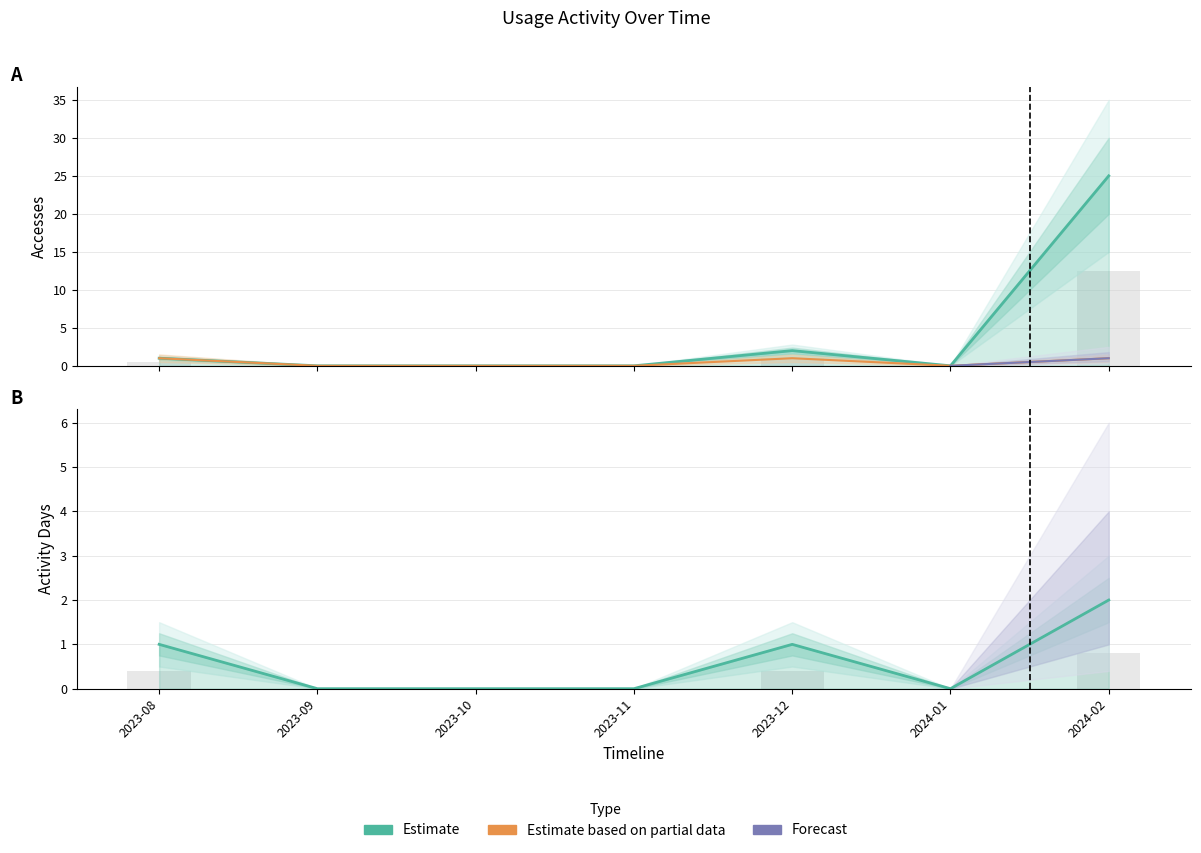

What is the sum of the Accesses values at 2023-12 and 2024-02?

27